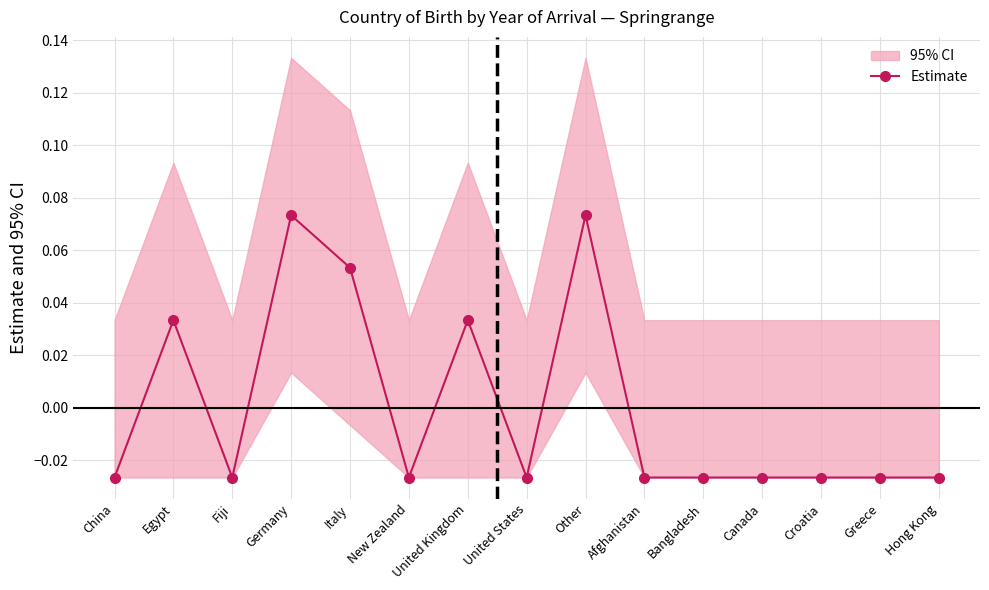

List the labels in order of value, largest first.

Germany, Other, Italy, Egypt, United Kingdom, China, Fiji, New Zealand, United States, Afghanistan, Bangladesh, Canada, Croatia, Greece, Hong Kong